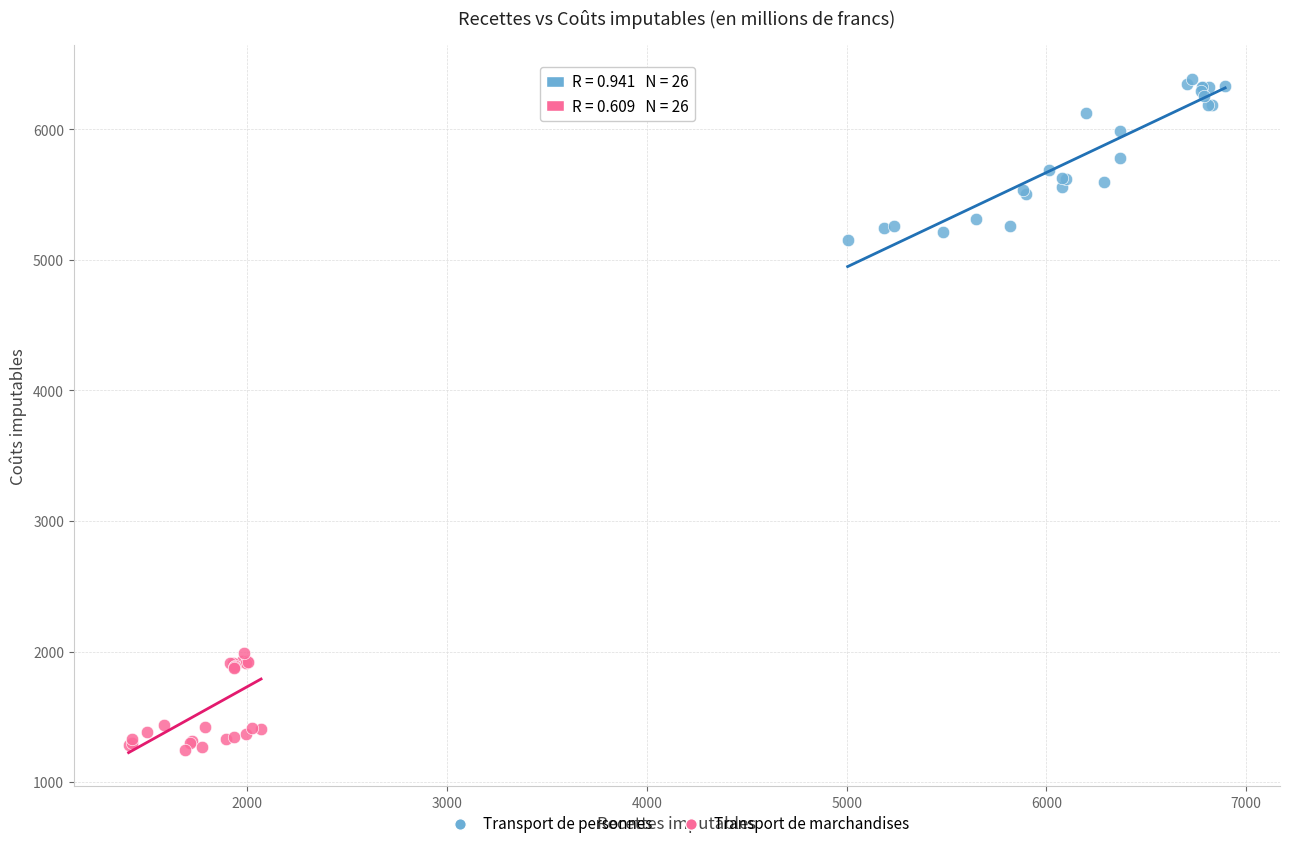

Which series reaches the maximum Y coordinate?

Transport de personnes